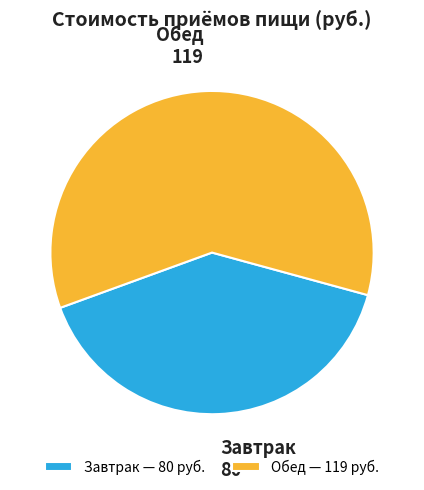

True or false: Обед accounts for 60% of the total.

True